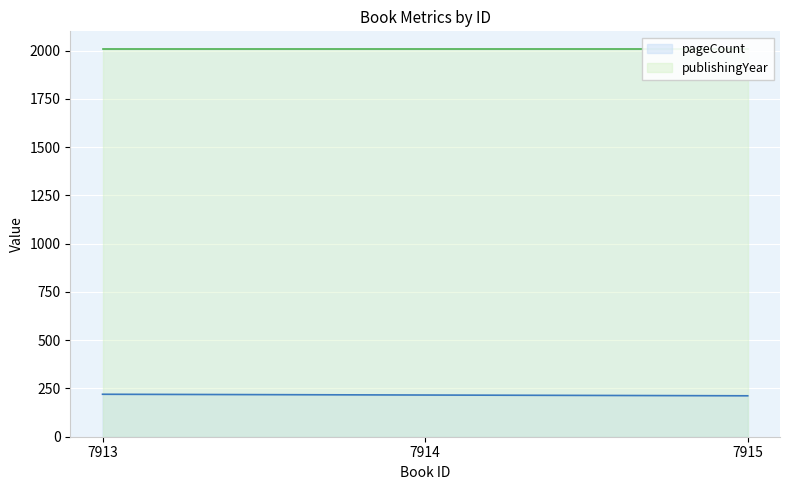

Is it true that pageCount equals 216 at 7914?

True